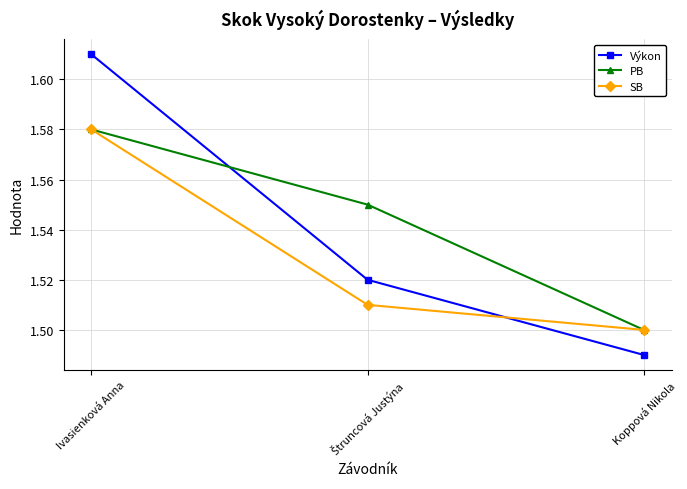

Is the value of PB at Koppová Nikola greater than the value of Výkon at Koppová Nikola?

Yes